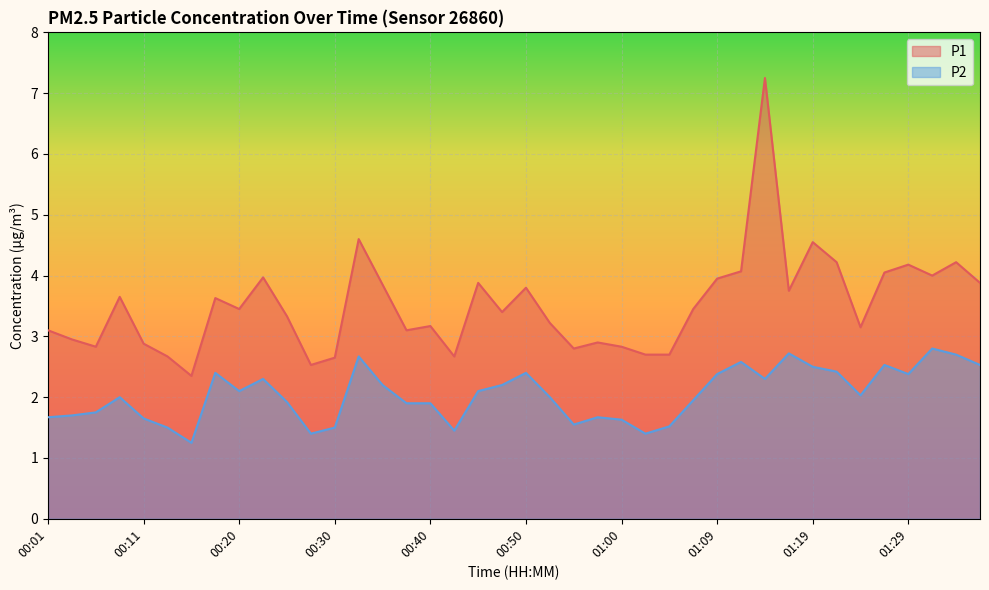

True or false: P1 and P2 intersect in this chart.

False